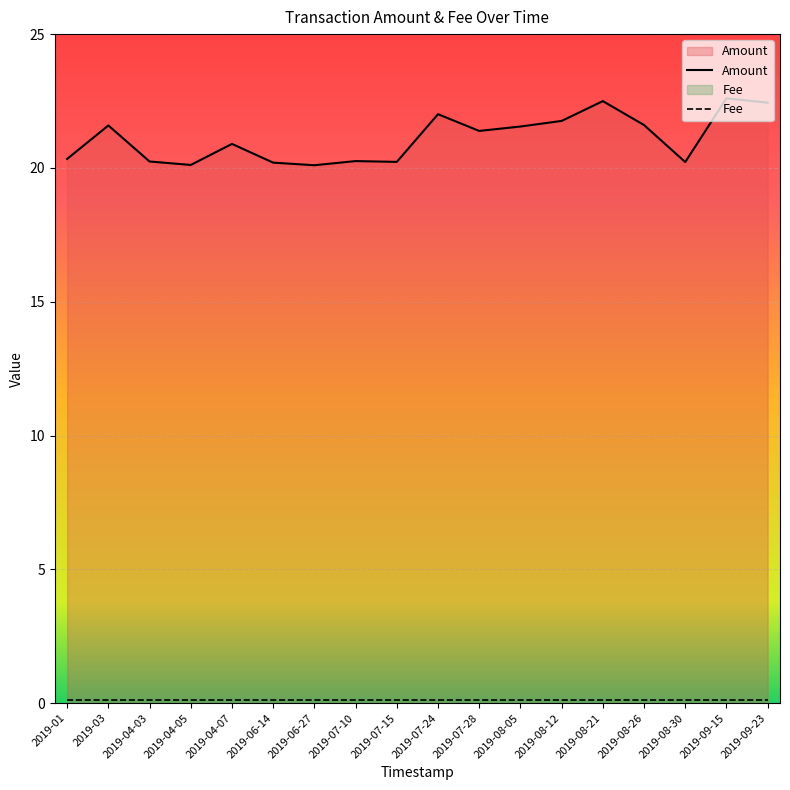

Rank the categories by value from highest to lowest.

2019-09-15, 2019-08-21, 2019-09-23, 2019-07-24, 2019-08-12, 2019-08-26, 2019-03, 2019-08-05, 2019-07-28, 2019-04-07, 2019-01, 2019-07-10, 2019-04-03, 2019-07-15, 2019-08-30, 2019-06-14, 2019-04-05, 2019-06-27